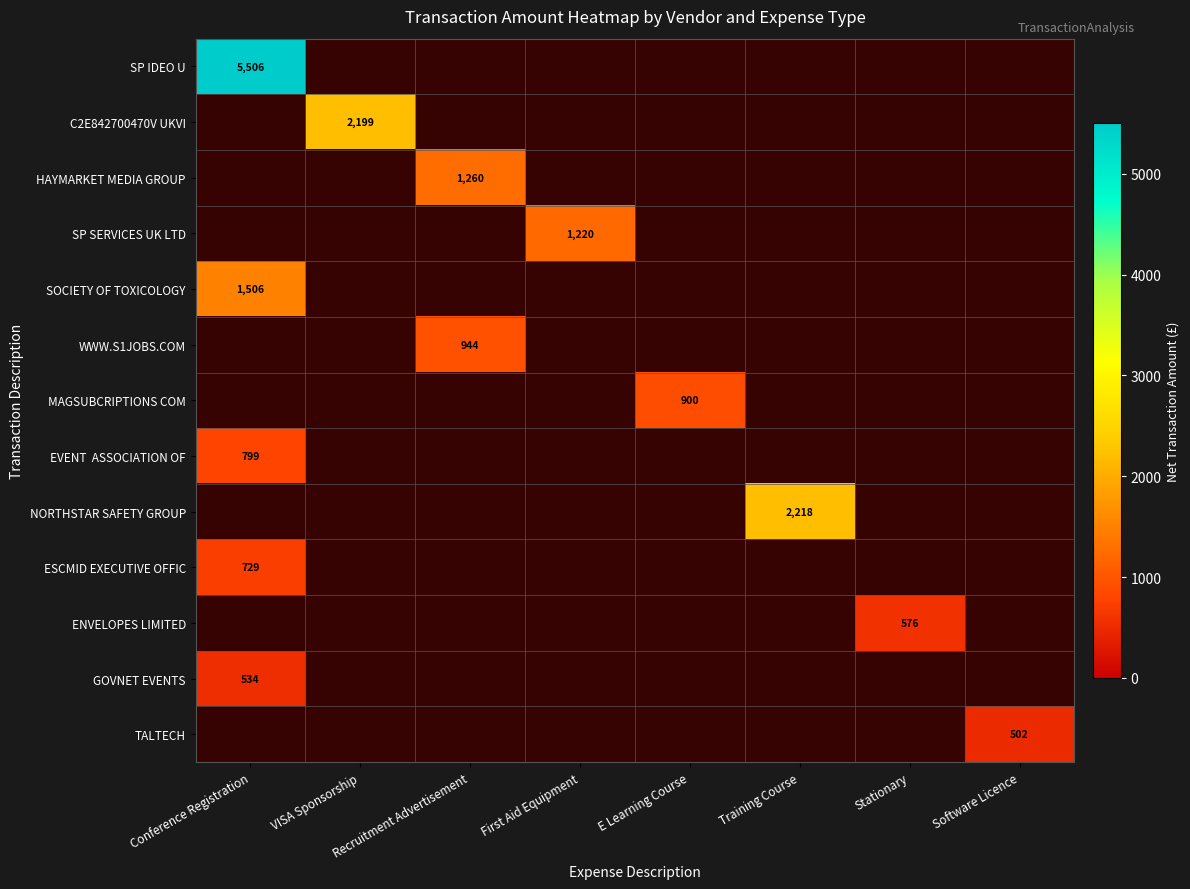

How many categories are shown in the chart?

8